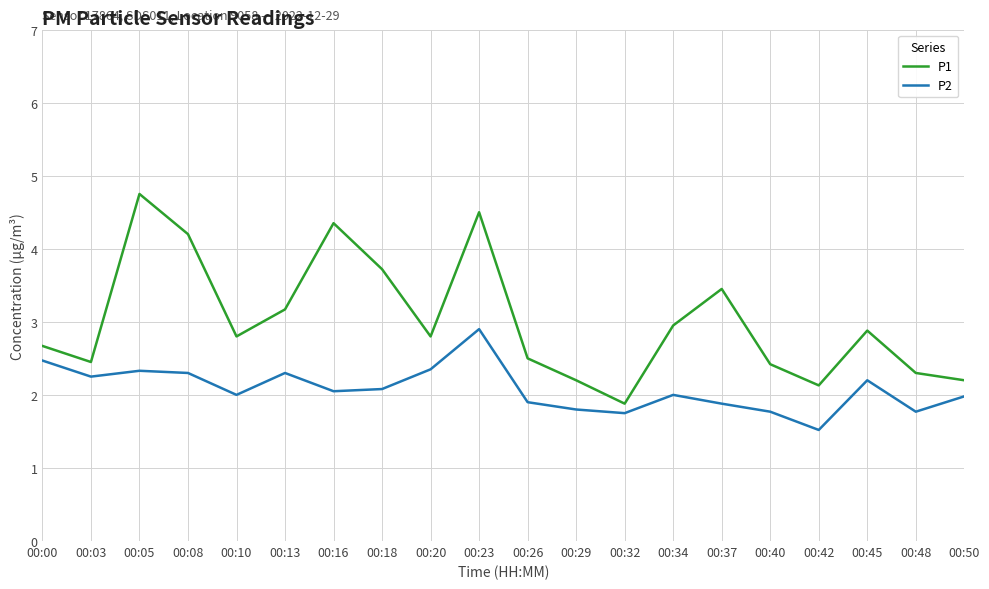

What is the sum of all P1 values?

60.3